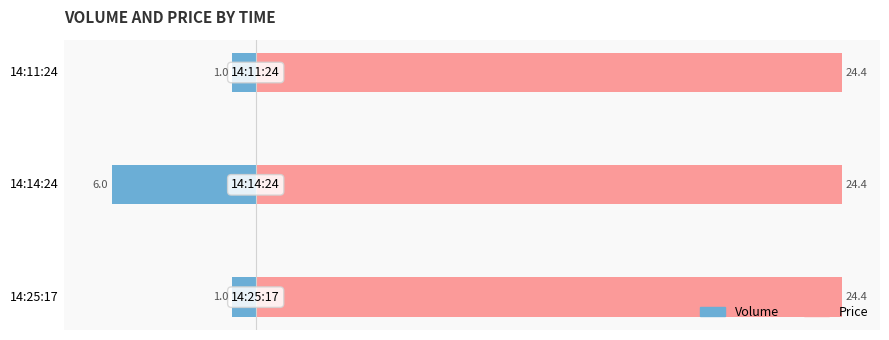

Is it true that Price equals 0.6 at 0?

False